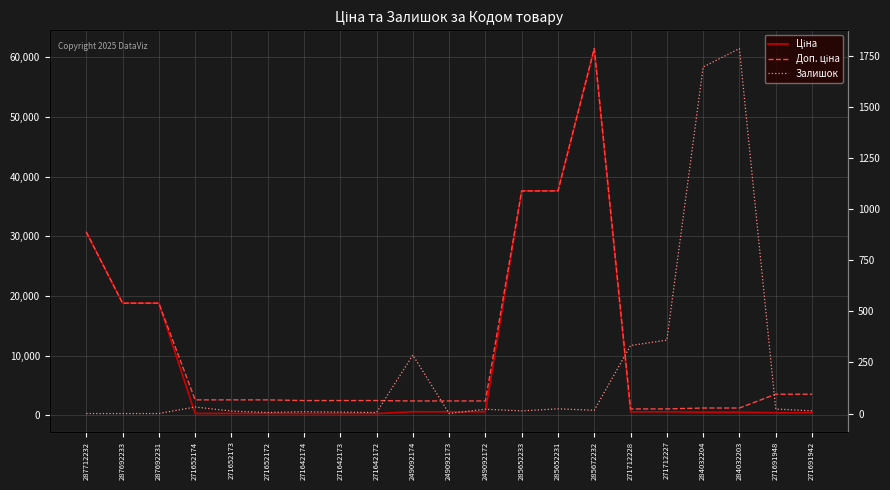

True or false: Доп. ціна and Ціна cross at least once.

False